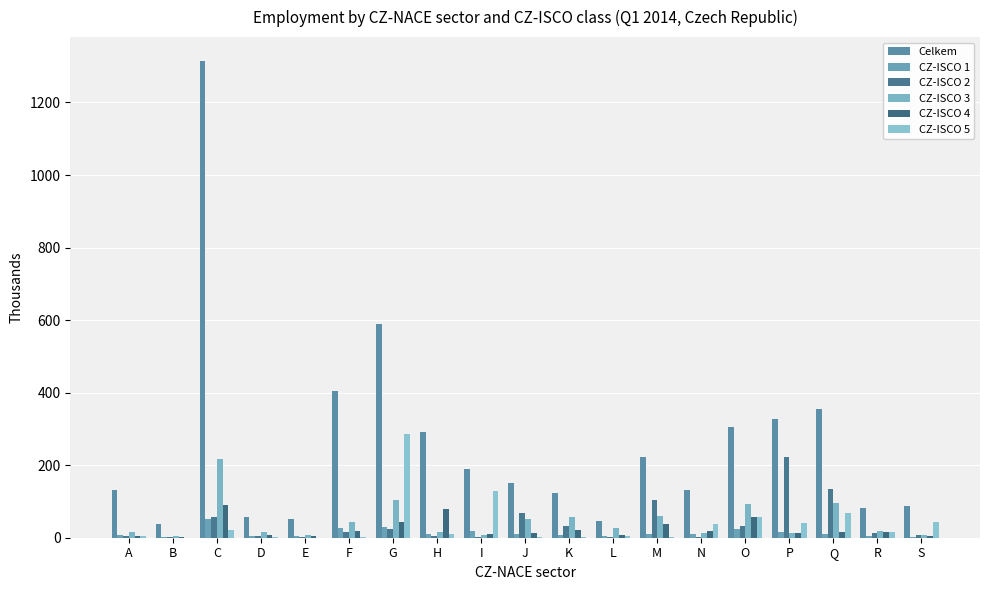

How many distinct data groups are displayed?

6